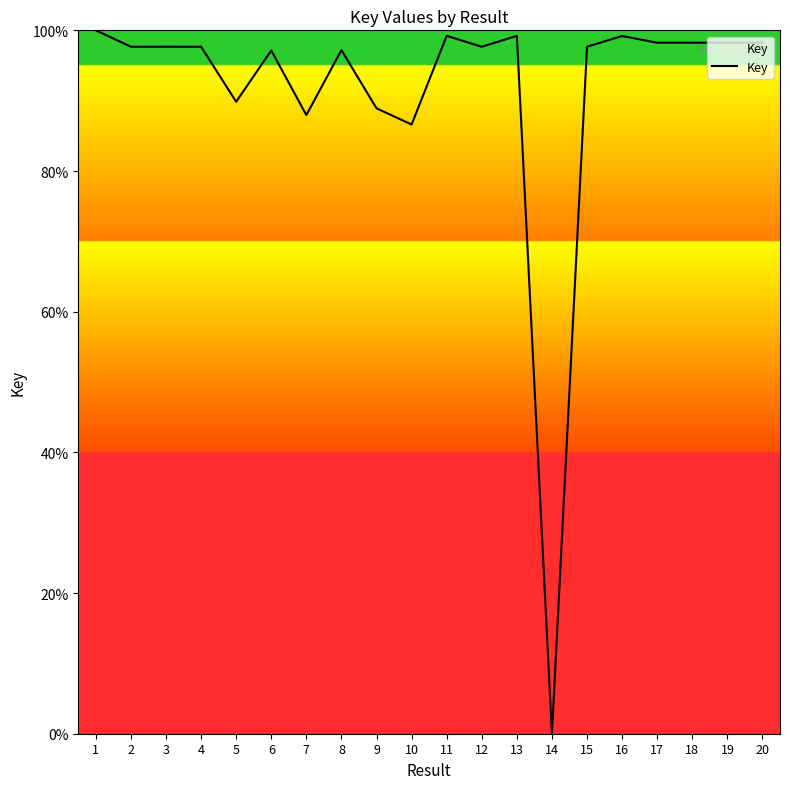

Approximately how many times larger is the value at 3 compared to 10?

1.1